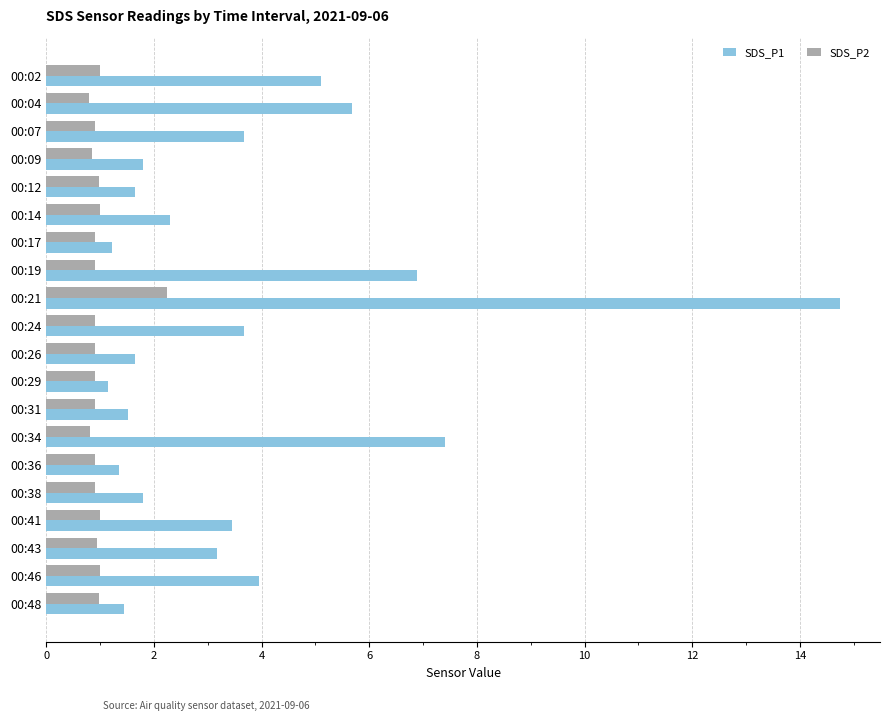

Rank the series at 00:43 from highest to lowest value.

SDS_P1, SDS_P2